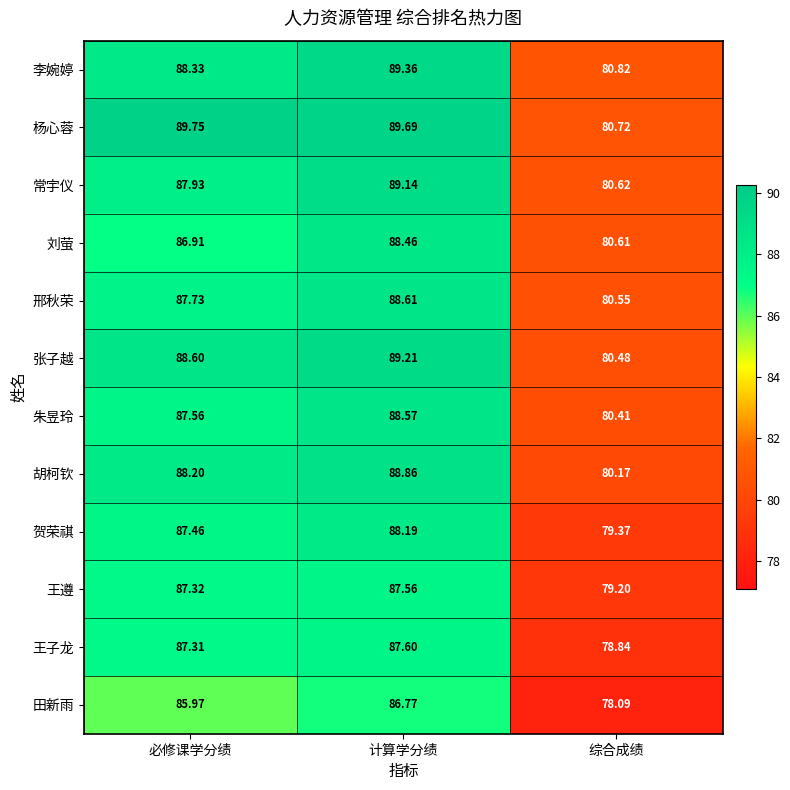

Where is 王子龙 nearest to the value 83?

综合成绩